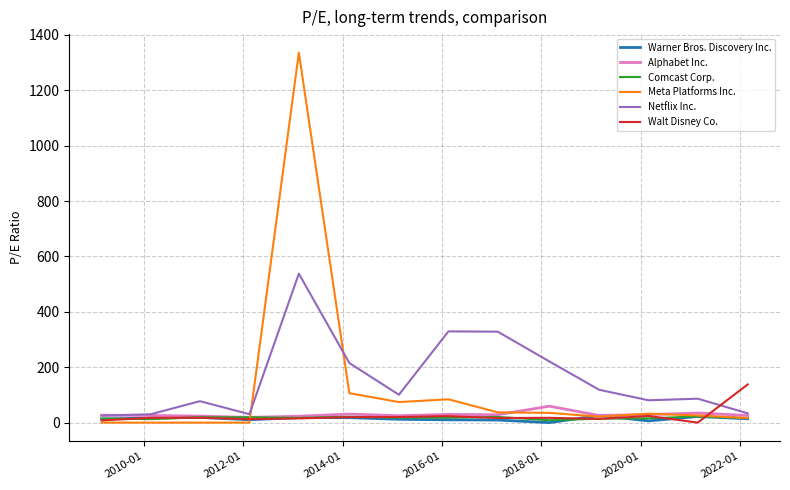

What is the sum of all Warner Bros. Discovery Inc. values?

194.6